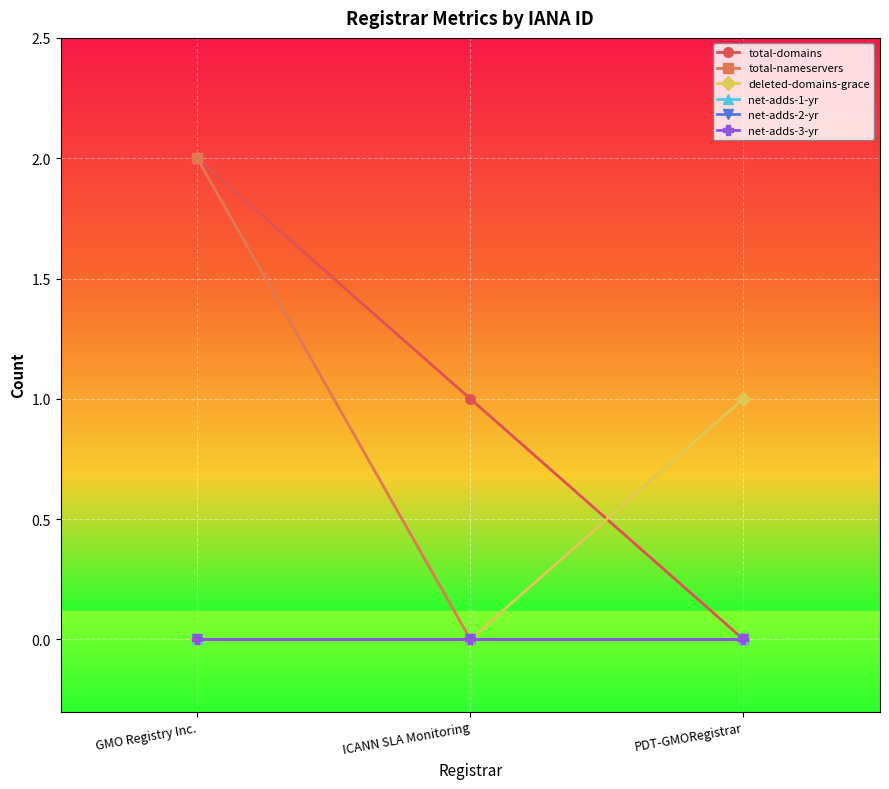

What position from the right is PDT-GMORegistrar?

1